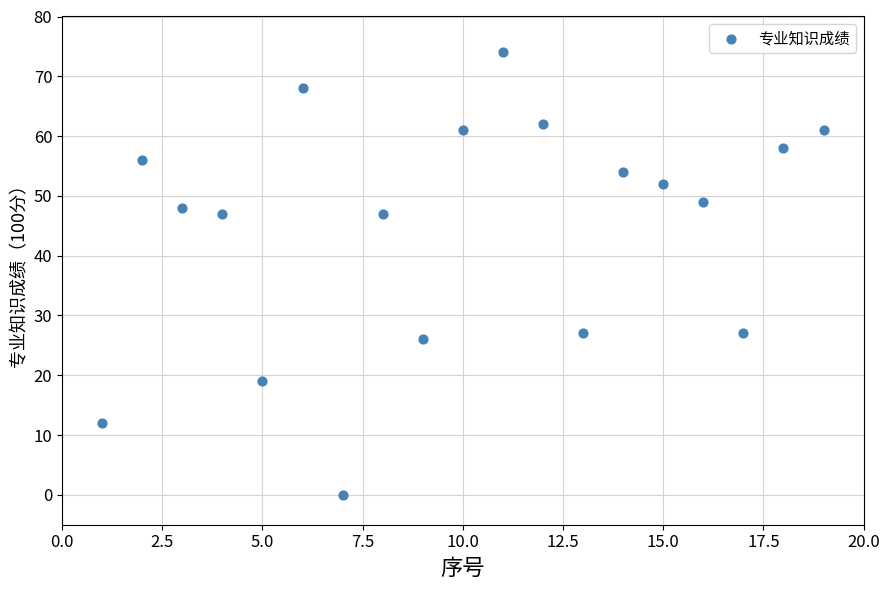

List the coordinates of all points as (Y, X) pairs, reading left to right.

(12, 1)  (56, 2)  (48, 3)  (47, 4)  (19, 5)  (68, 6)  (0, 7)  (47, 8)  (26, 9)  (61, 10)  (74, 11)  (62, 12)  (27, 13)  (54, 14)  (52, 15)  (49, 16)  (27, 17)  (58, 18)  (61, 19)